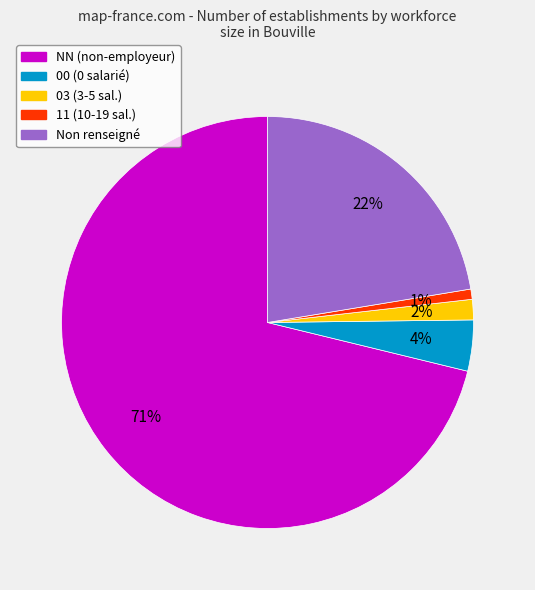

Is there a majority slice in this chart?

Yes